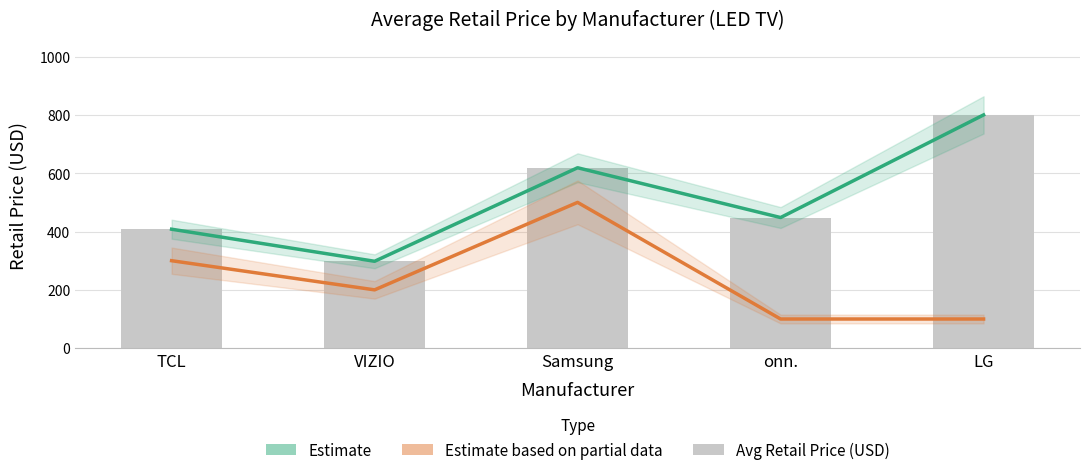

Reading left to right, list all the values displayed in this chart.

Estimate: 408.0	298.0	618.8	448.0	800.0
Estimate based on partial data: 300.0	200.0	500.0	100.0	100.0
Avg Retail Price: 408.0	298.0	618.8	448.0	800.0